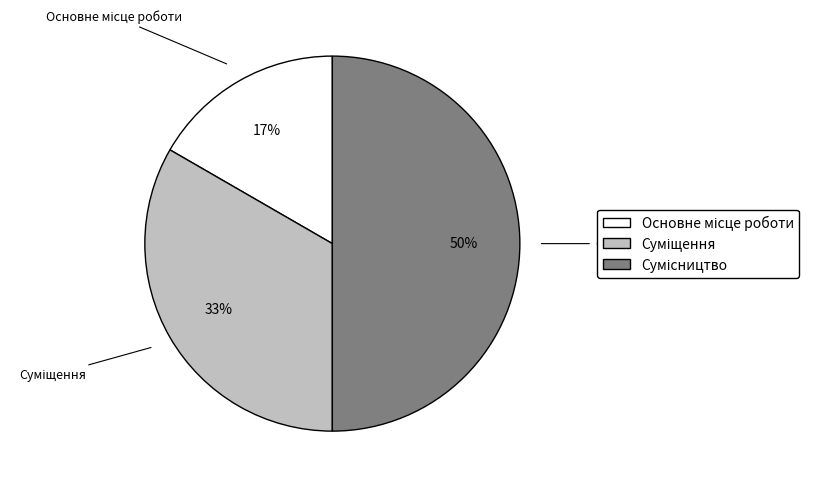

To the nearest percent, what is the difference between the largest and smallest slice percentages?

33%